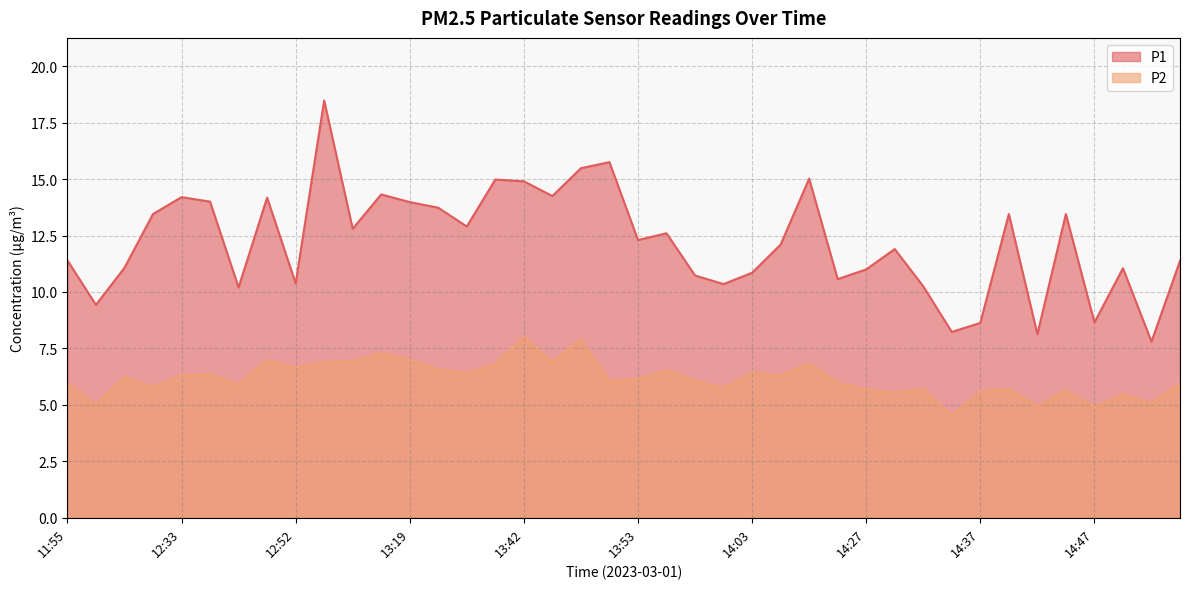

What is the label of the 26th point from the right?

13:24